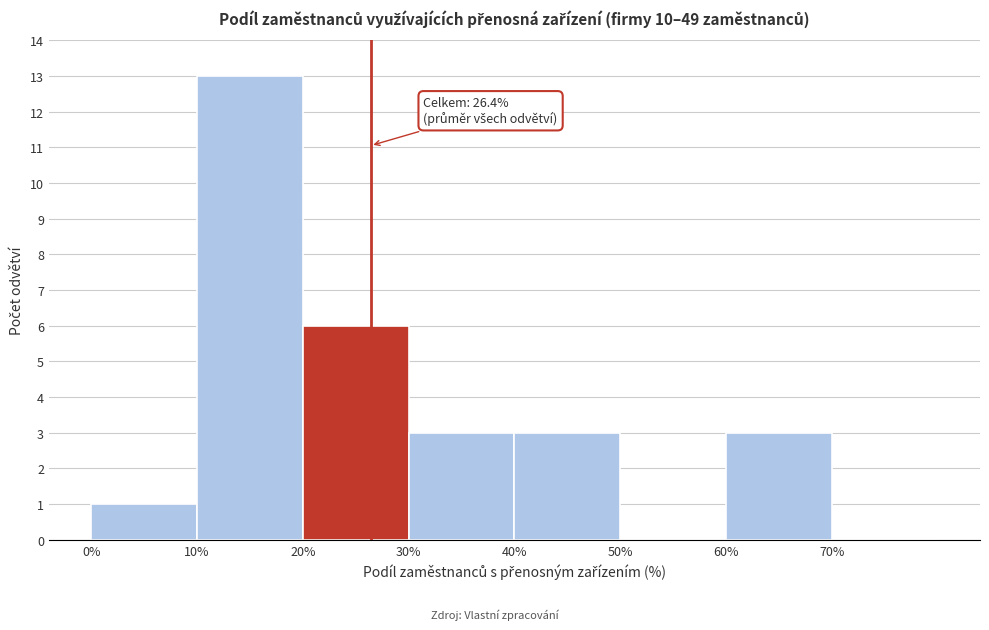

Over which range of the x-axis is the bar tallest?

10 to 20